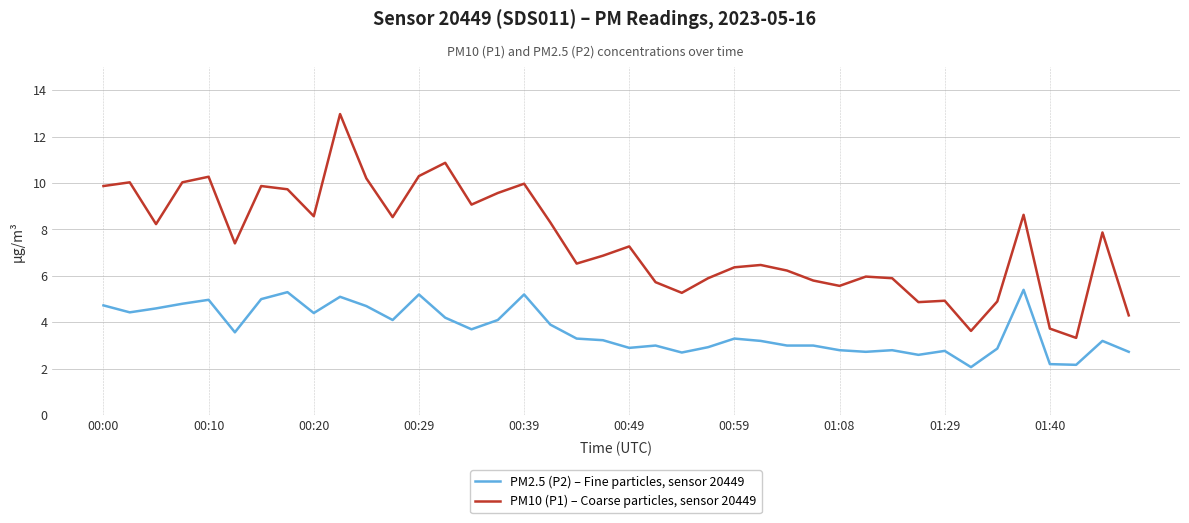

What is the difference between the maximum and minimum values in the PM2.5 (P2) – Fine particles, sensor 20449 series?

3.3